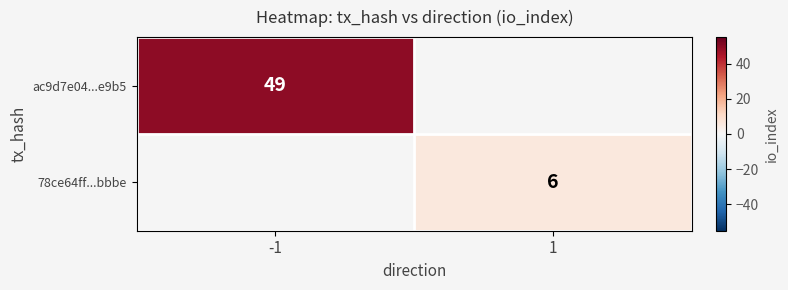

The value of 78ce64ff...bbbe at 1 is 6. True or false?

True